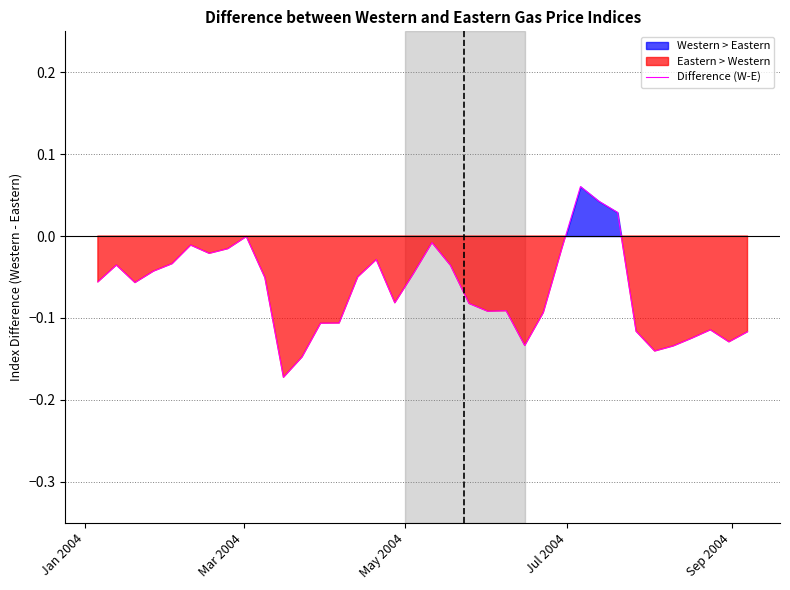

The value at 9 is -0.0. True or false?

False